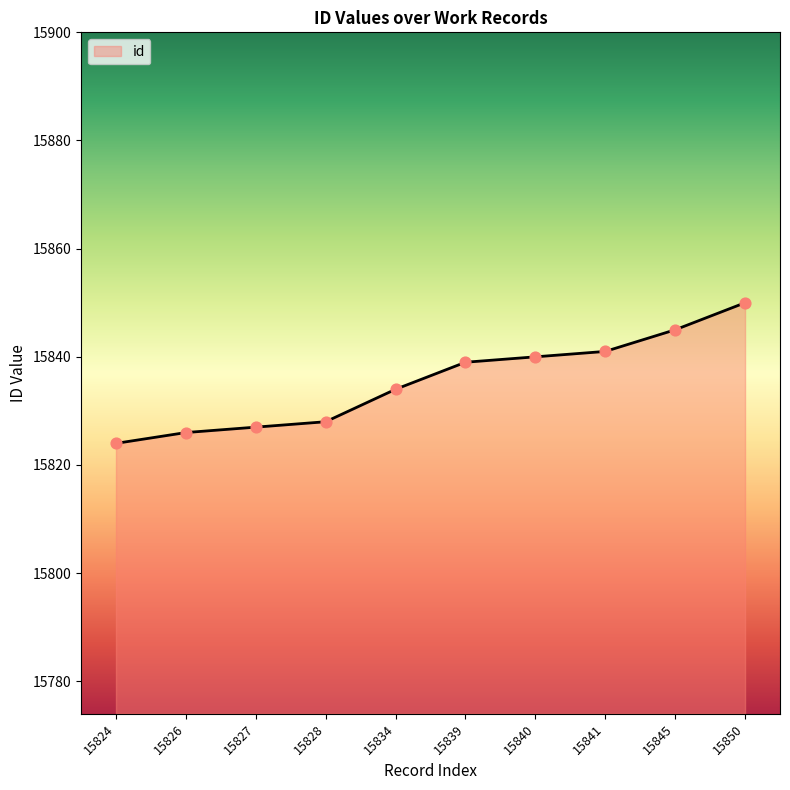

What is the change in value from 15828 to 15834?

+6